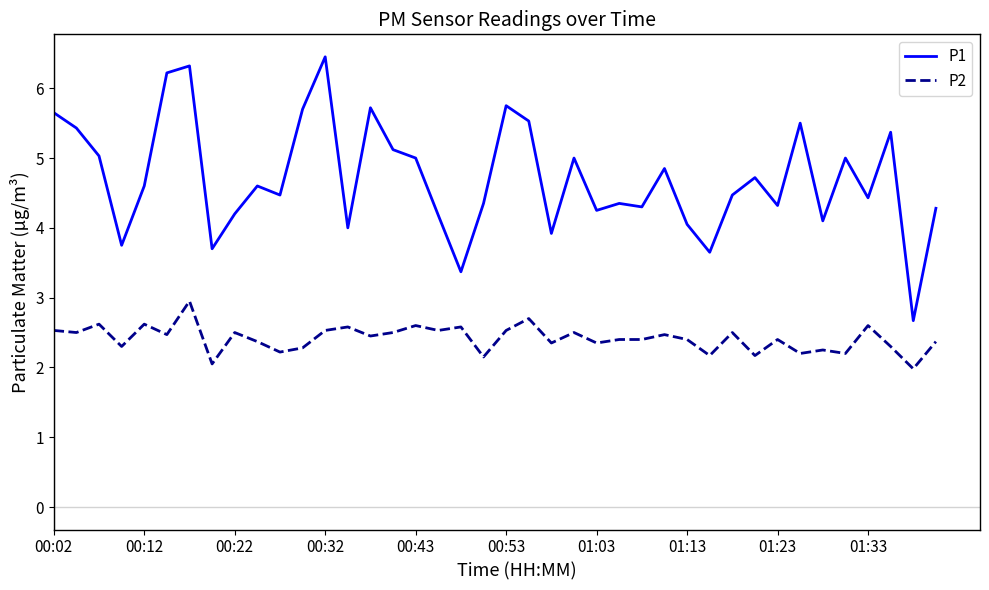

Is this an area chart (filled region under the line)?

No